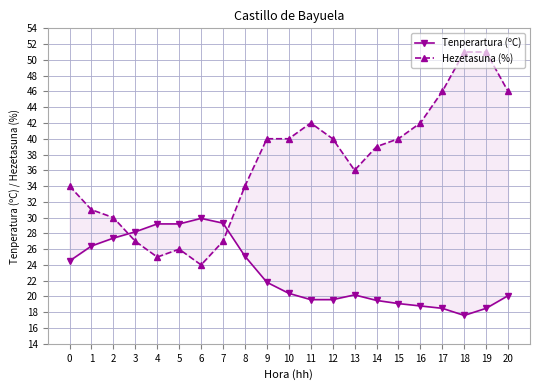

Which series has the largest total across all categories?

Hezetasuna (%)